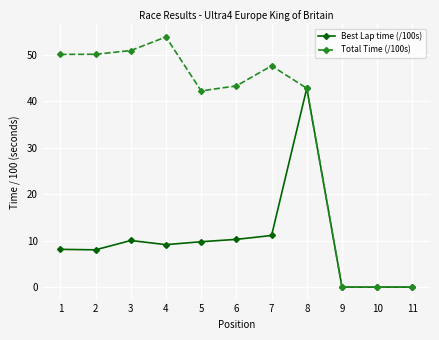

What are all the series names shown in the legend?

Best Lap time (/100s), Total Time (/100s)